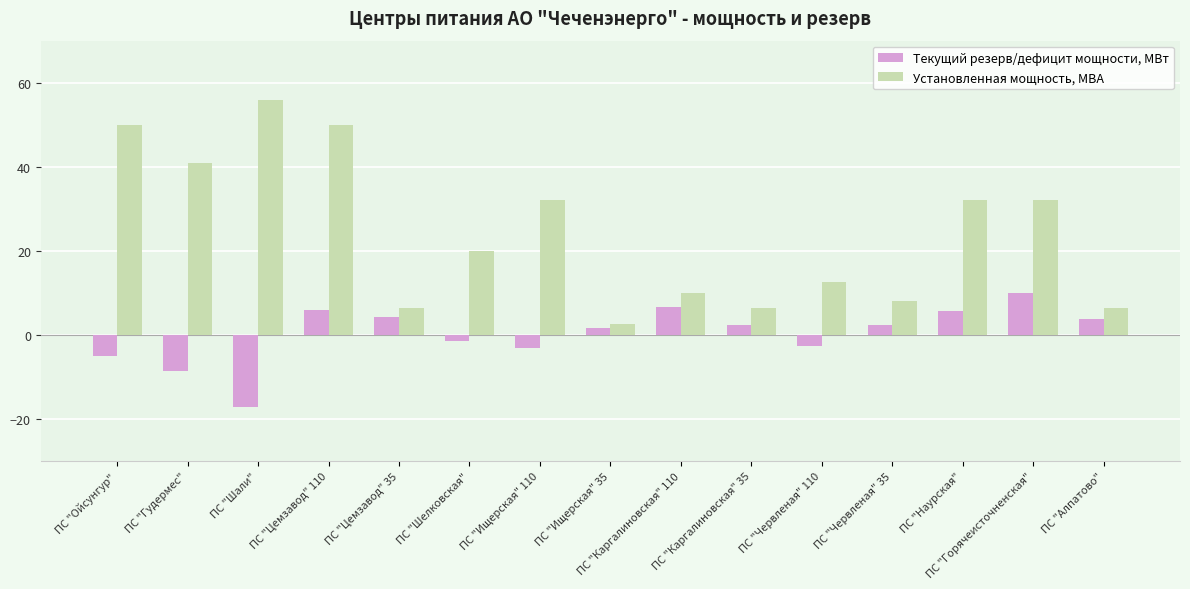

Between ПС "Каргалиновская" 110 and ПС "Наурская", which series saw the biggest shift?

Установленная мощность, МВА